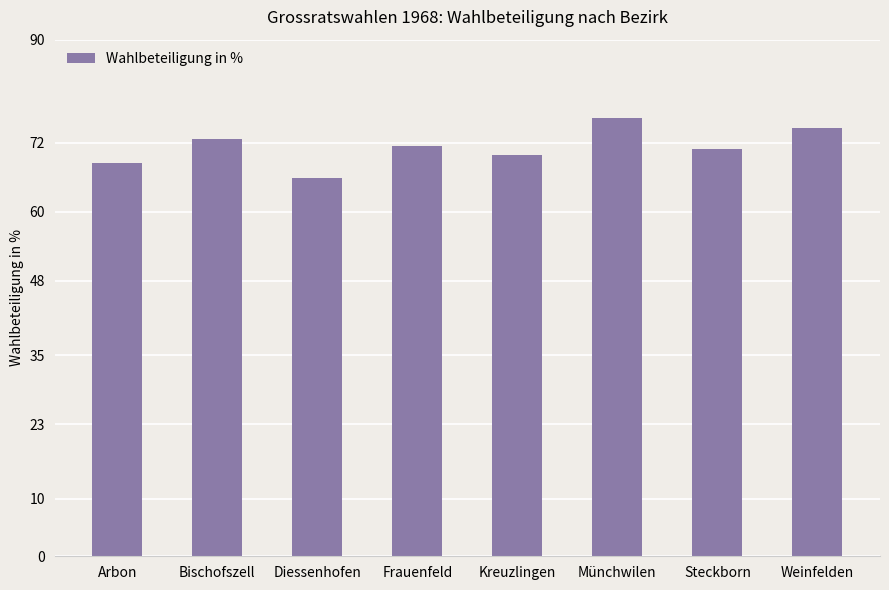

What value does the data have at Frauenfeld?

71.5